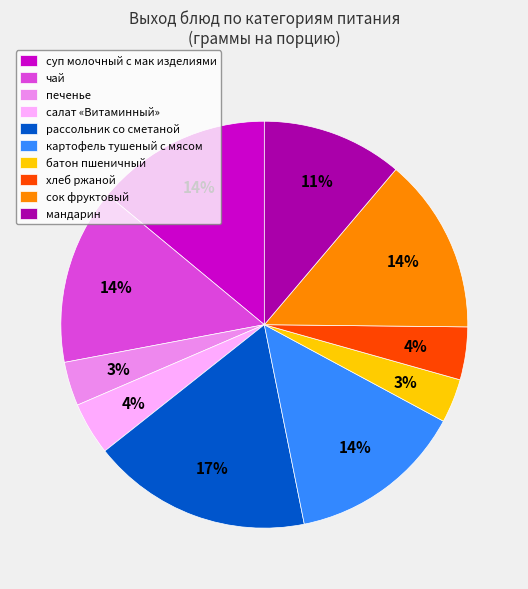

Combined, do печенье and рассольник со сметаной account for over 50%?

No